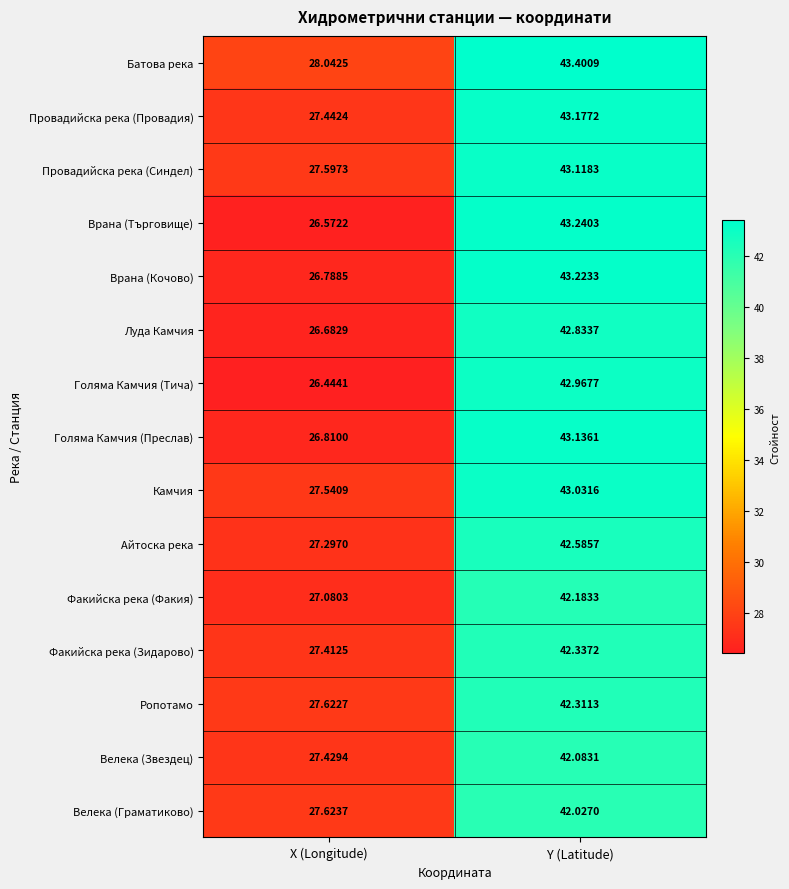

What is the difference between the highest and lowest values at X (Longitude)?

1.6